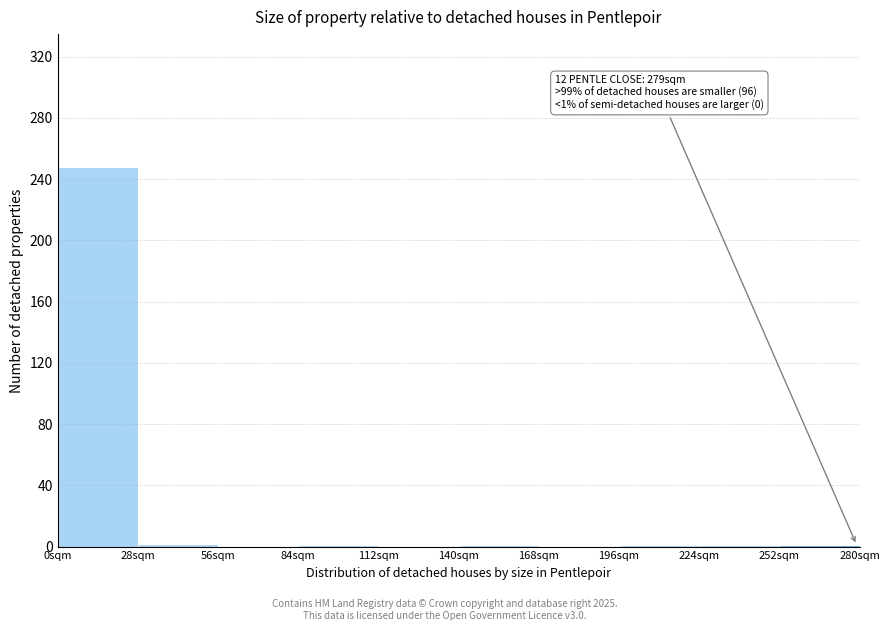

Which range on the x-axis has the tallest bar?

0 to 28